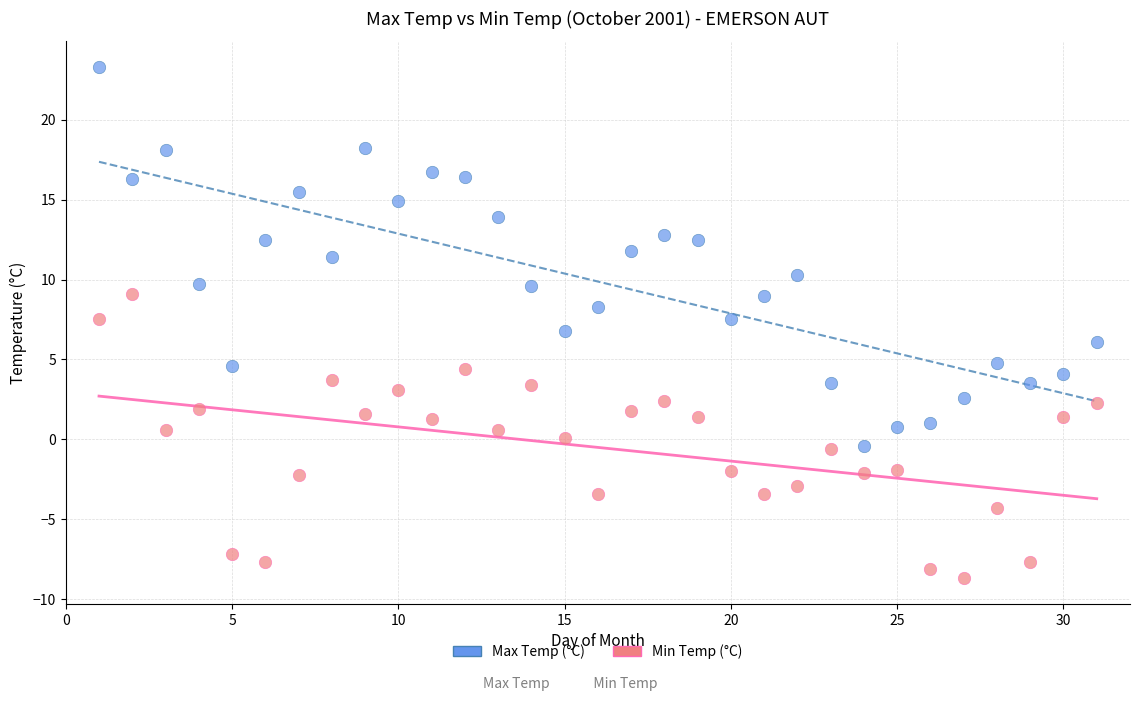

Which series contains the highest Y value?

Max Temp (°C)